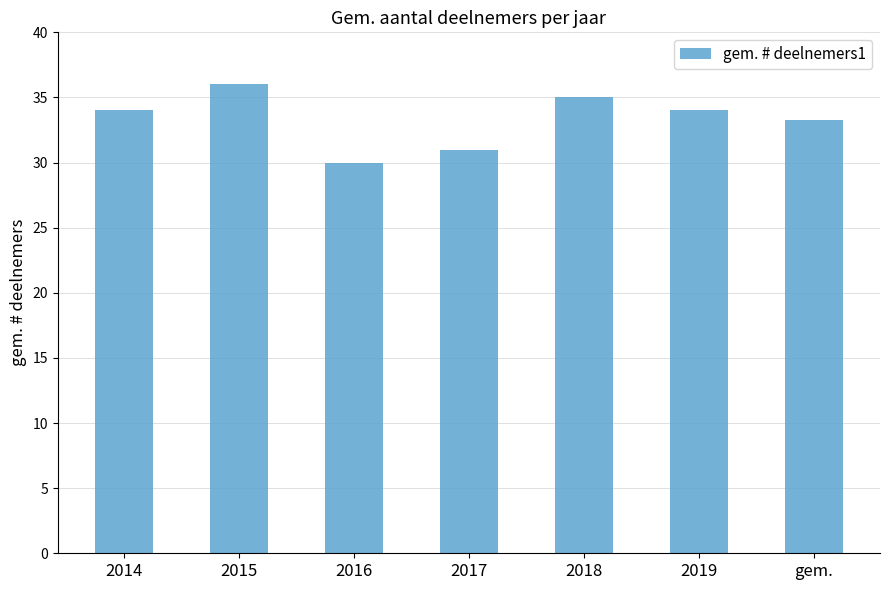

What is the label of the 2nd bar from the right?

2019